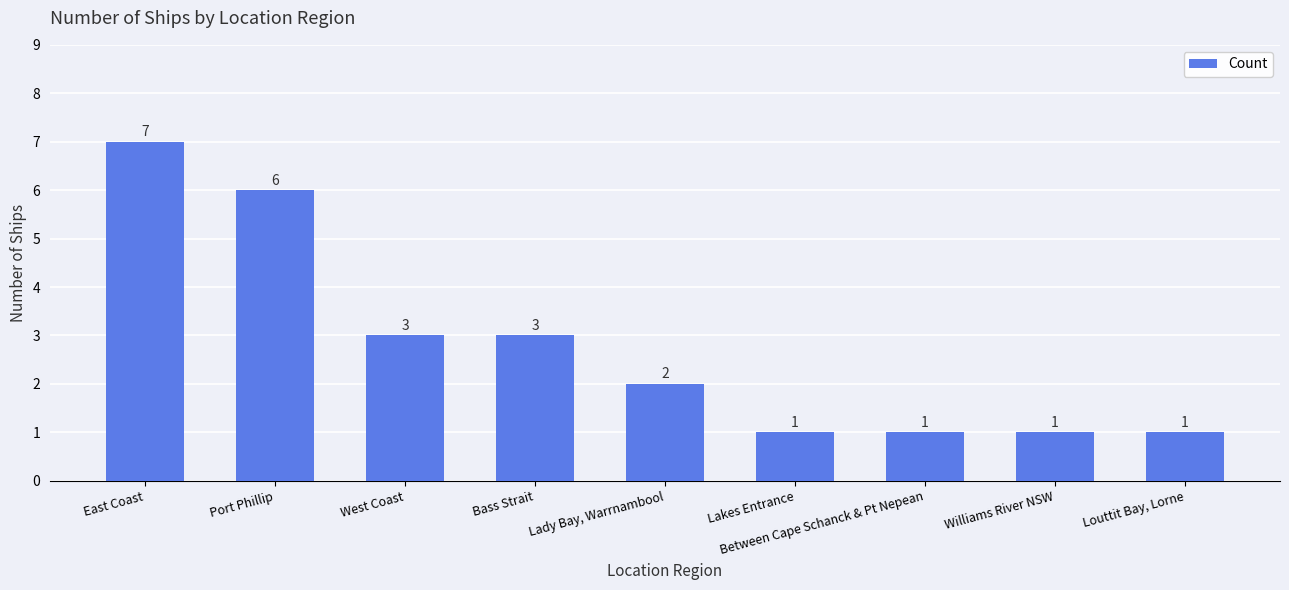

What is the approximate value at East Coast?

7